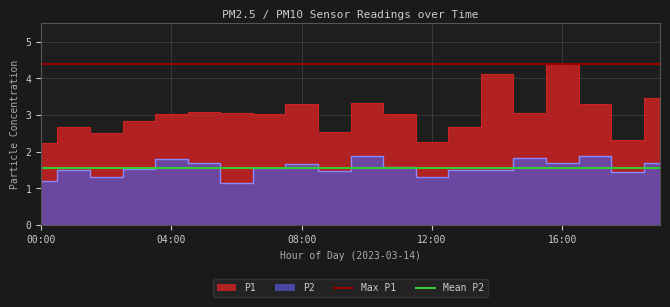

The value of Max P1 at 00:00 is 1.9. True or false?

False